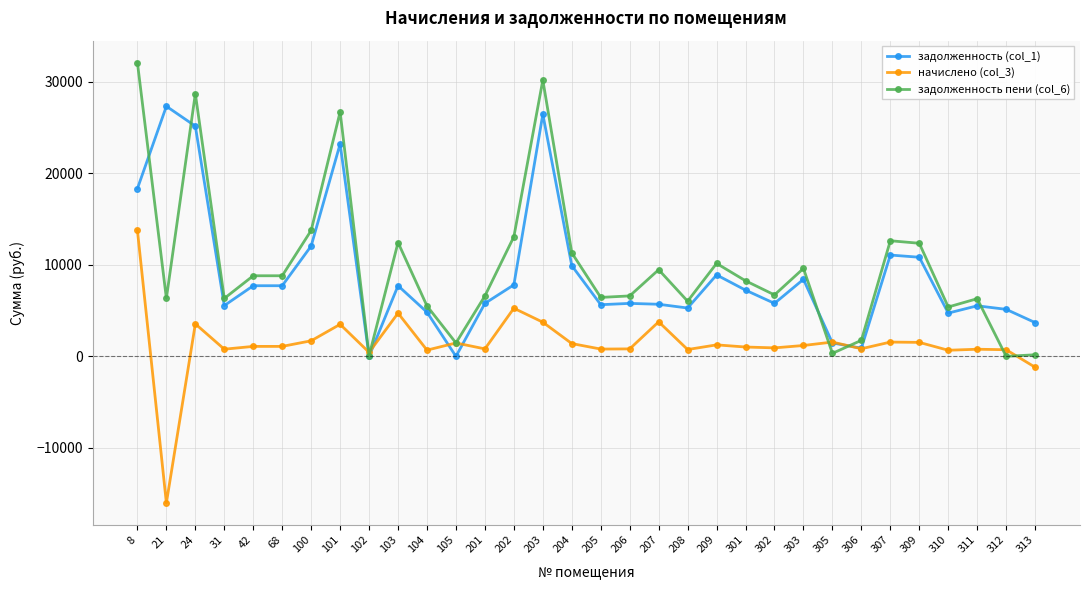

The value of задолженность (col_1) at 102 is 15081.5. True or false?

False